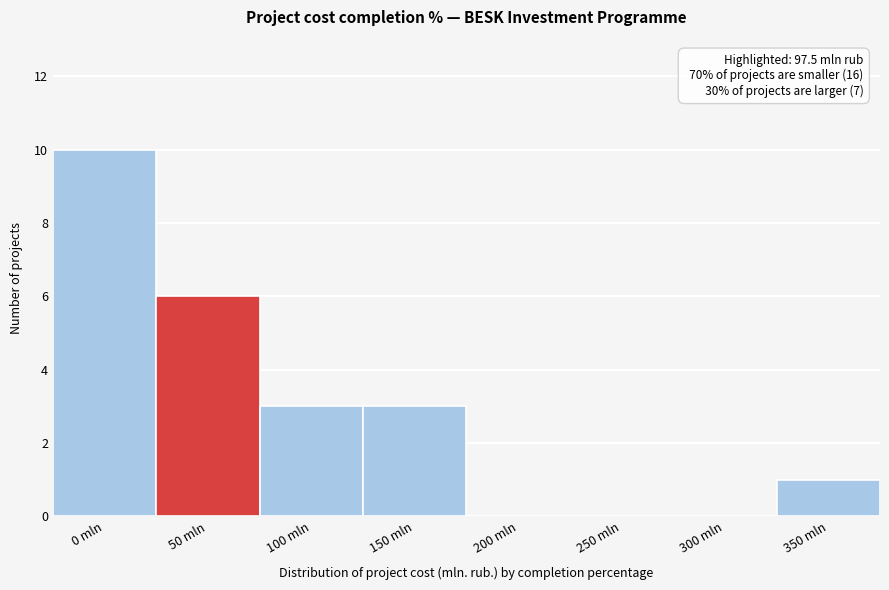

Reading left to right, transcribe all the data shown in this chart.

0 mln=10	50 mln=6	100 mln=3	150 mln=3	200 mln=0	250 mln=0	300 mln=0	350 mln=1